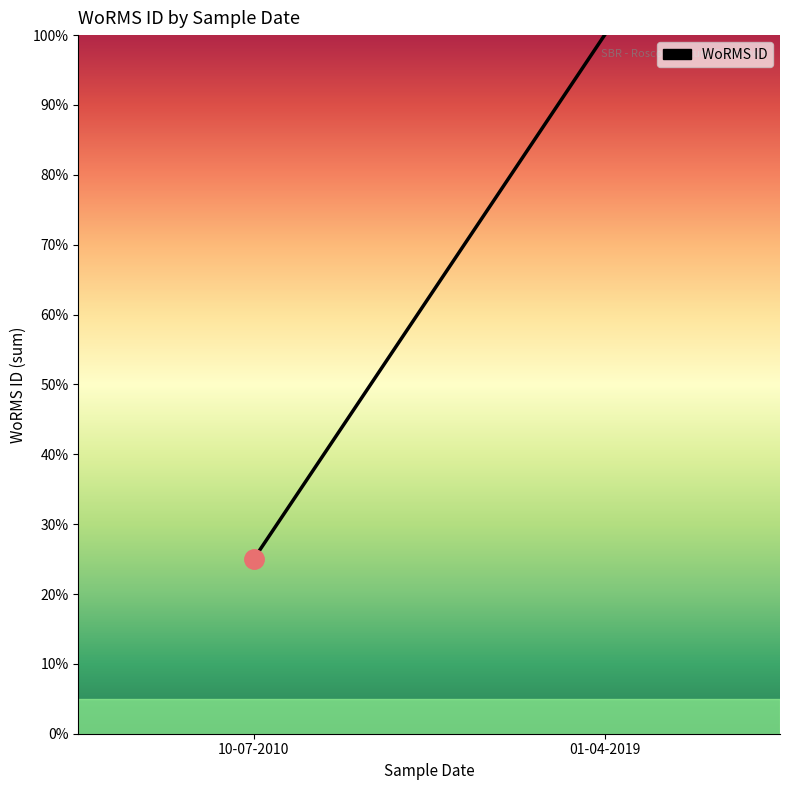

Reading left to right, extract all data points from this chart.

25.0	100.0